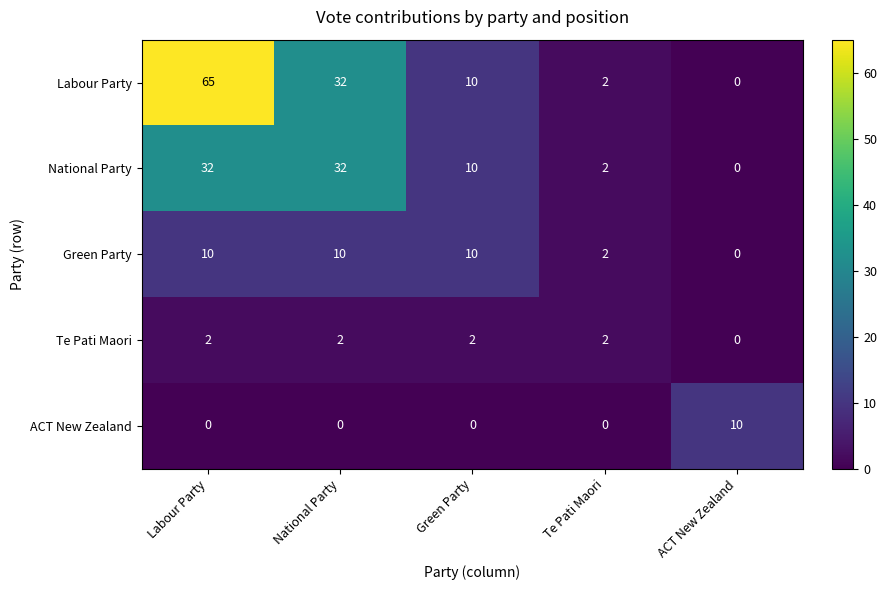

What is the sum of the Green Party values at ACT New Zealand and Labour Party?

10